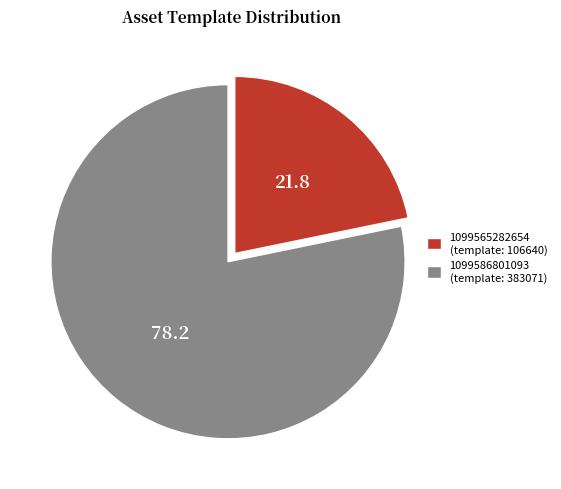

The 1099586801093 slice represents 89% of the pie. True or false?

False